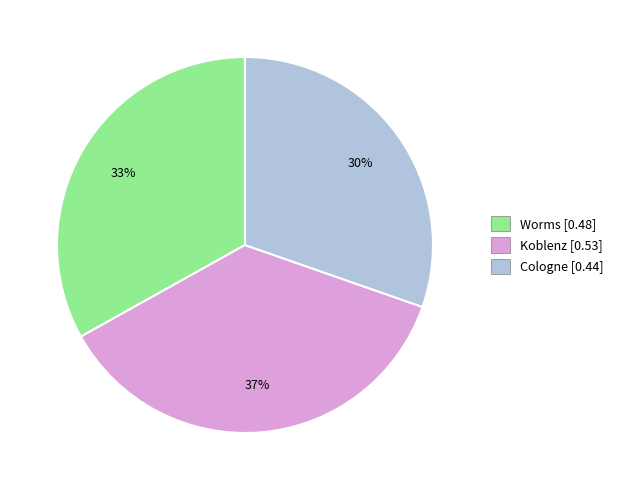

Does Cologne represent more than half of the total?

No